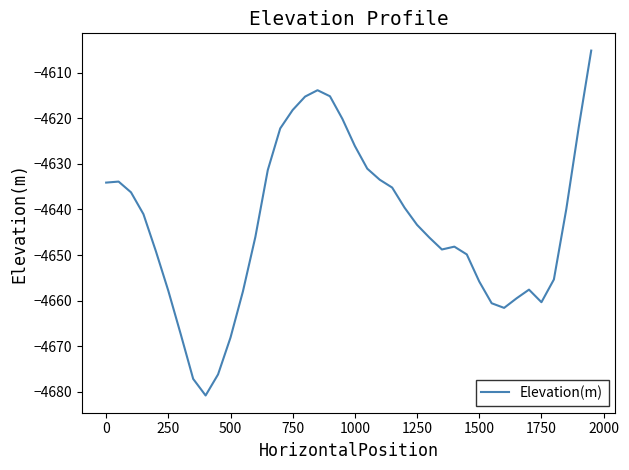

What is the greatest value displayed?

-4605.2